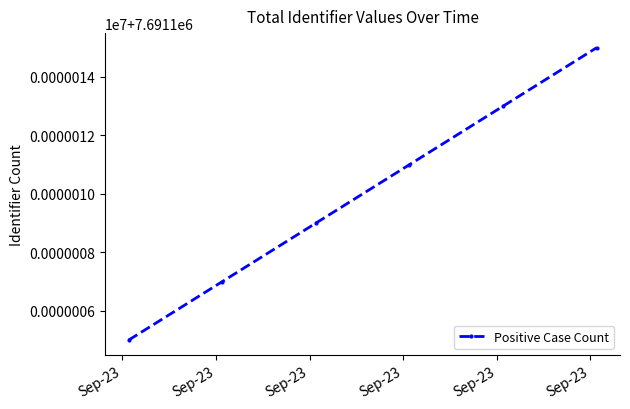

Reading right to left, what are all the values shown in this chart?

7691115	7691113	7691111	7691109	7691107	7691105